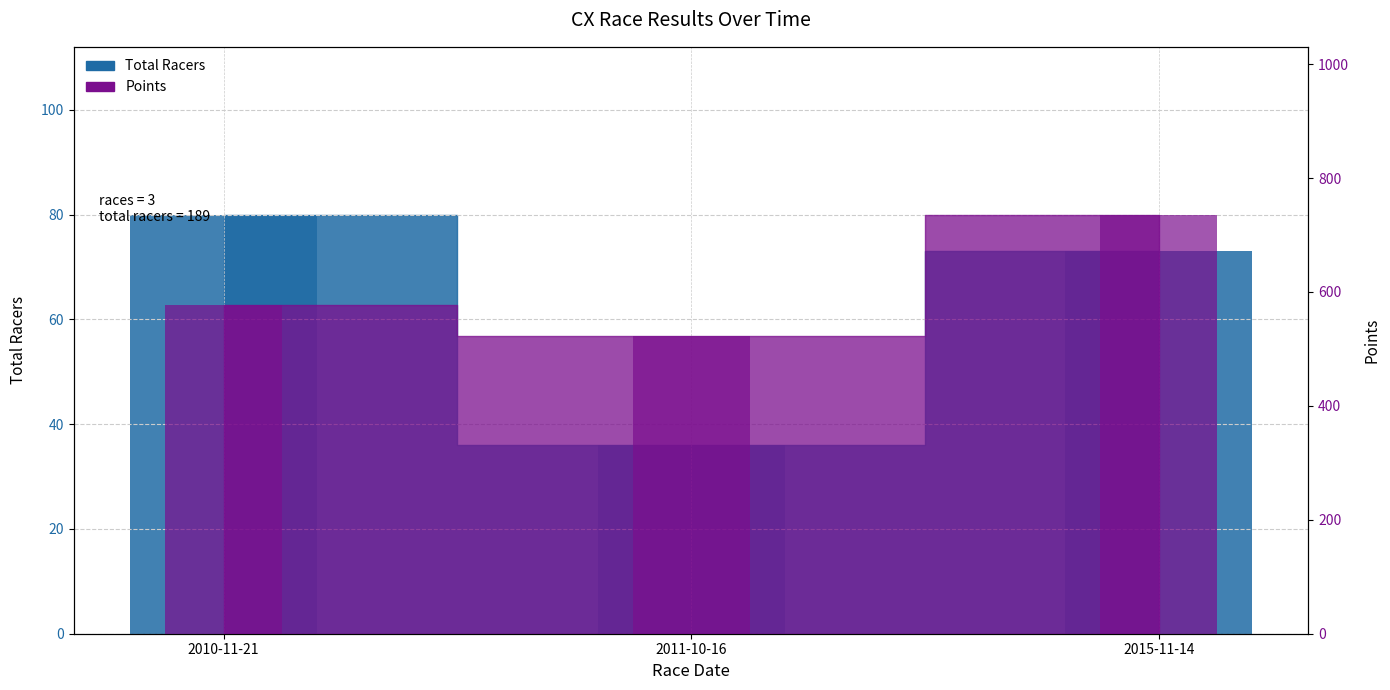

Reading left to right, transcribe all the data shown in this chart.

Total Racers: 2010-11-21=80.0	2011-10-16=36.0	2015-11-14=73.0
Points: 2010-11-21=577.5	2011-10-16=523.4	2015-11-14=736.0